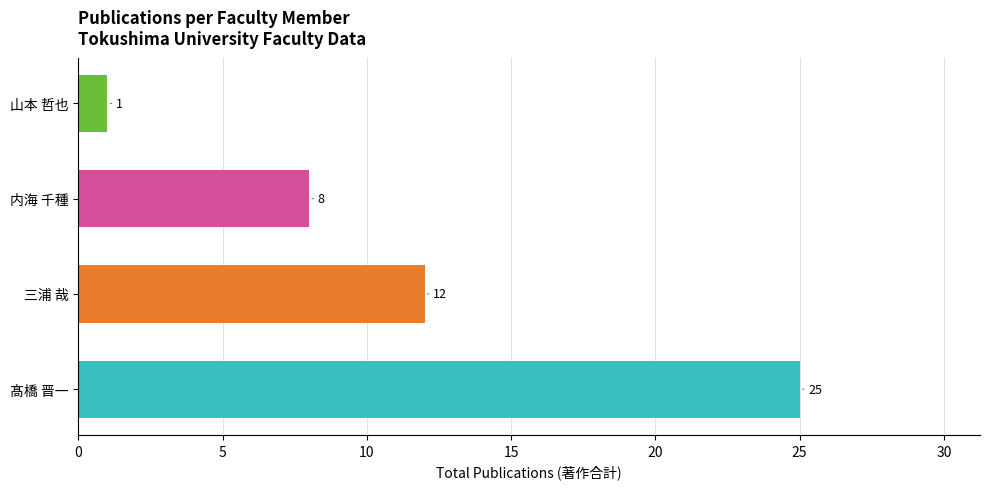

True or false: the data shows 8 at 内海 千種.

True